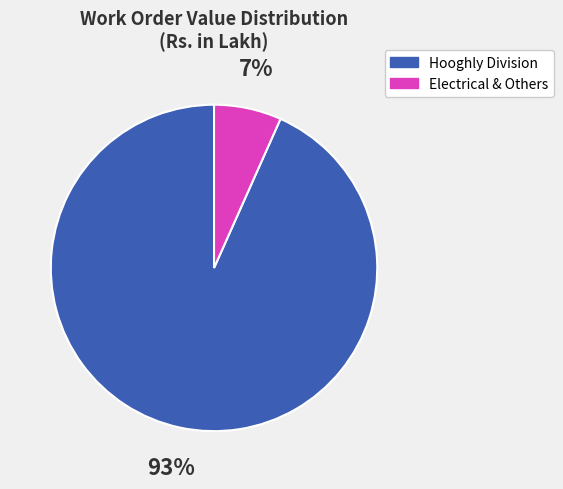

Does any single category account for the majority?

Yes